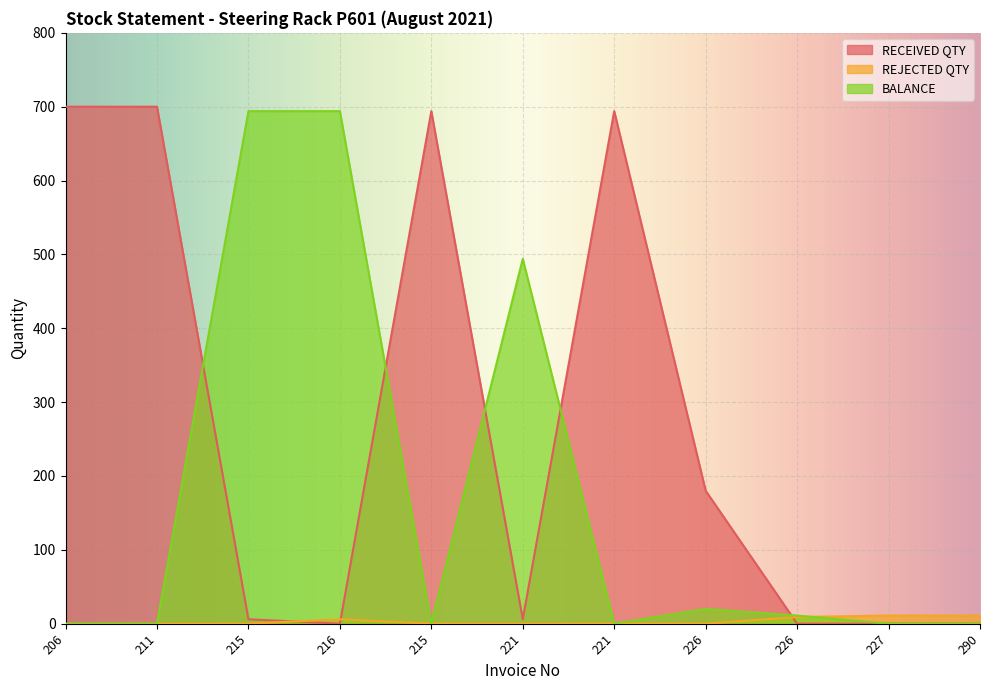

What are all the series names shown in the legend?

RECEIVED QTY, REJECTED QTY, BALANCE